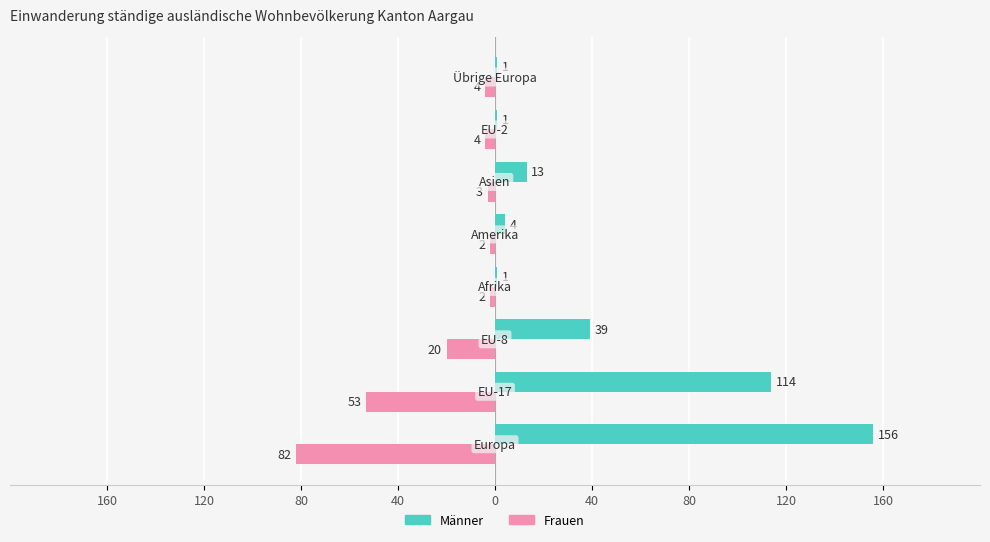

What are all the series names shown in the legend?

Männer, Frauen